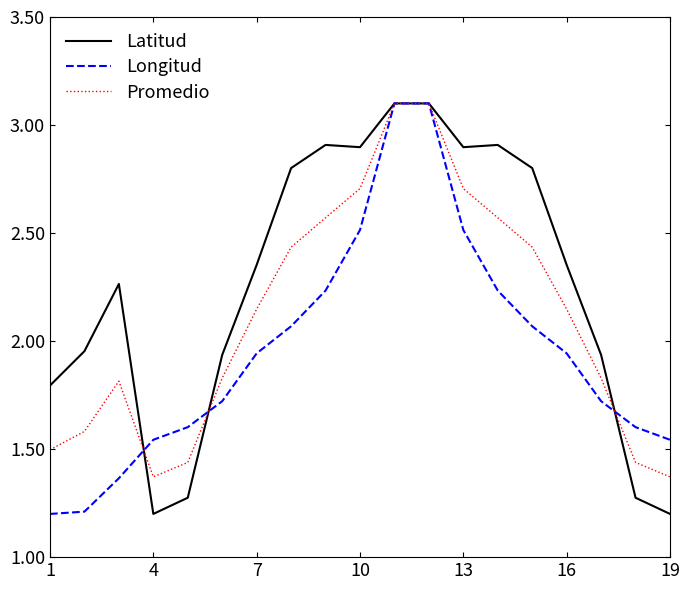

What is the highest value of the Promedio series?

3.1